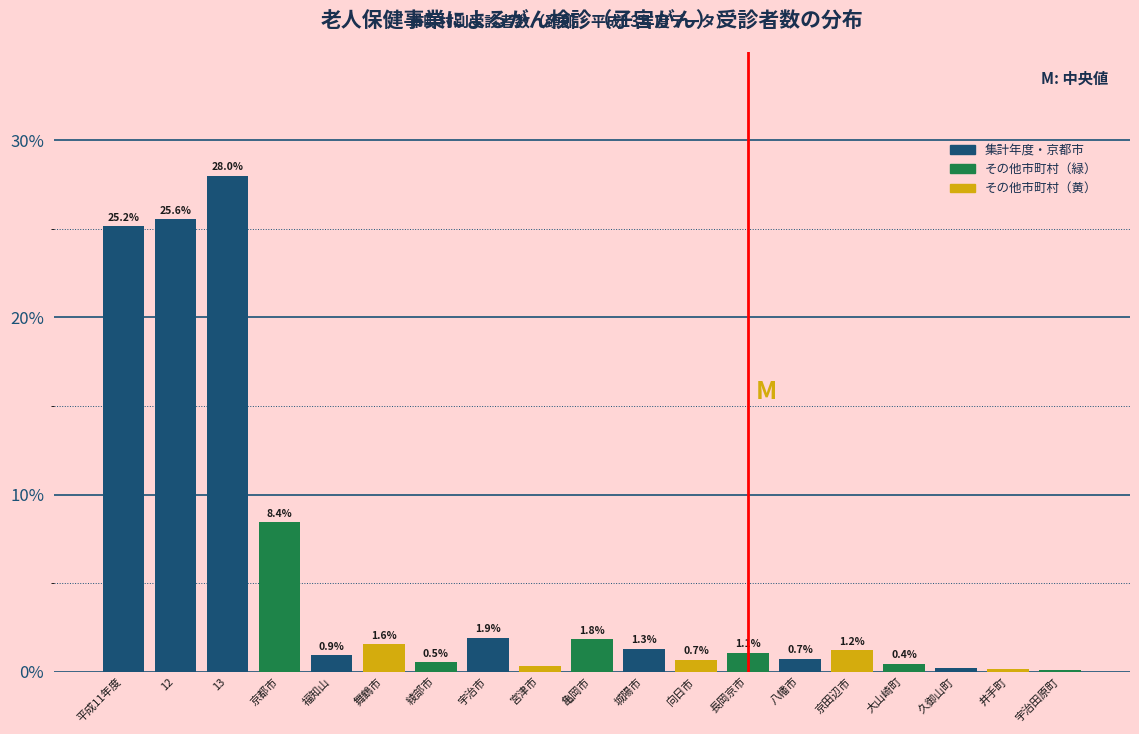

What is the greatest value displayed?

28.0